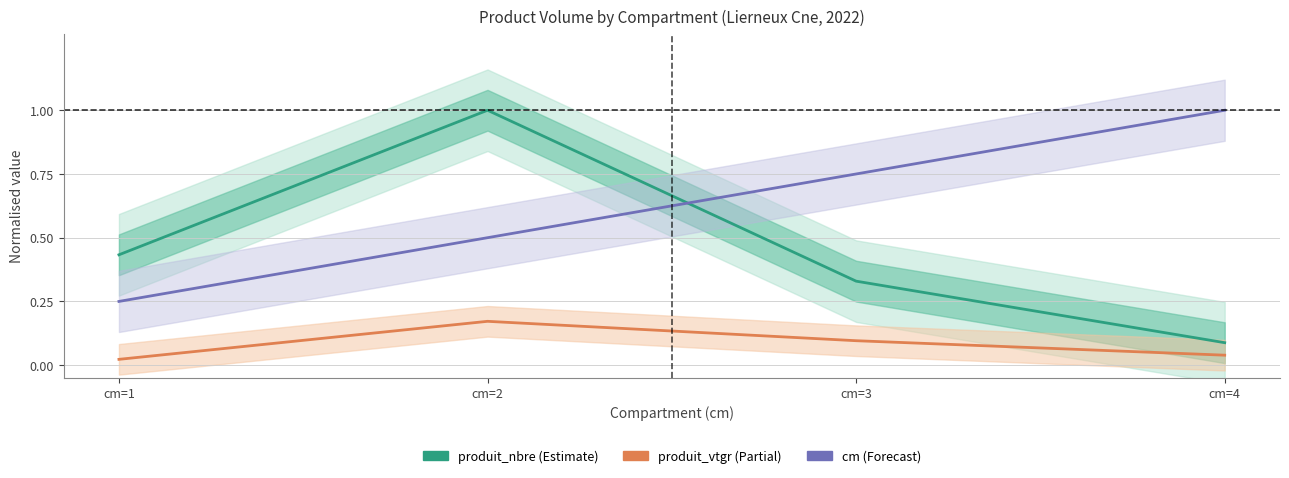

Reading left to right, extract all data points from this chart.

produit_nbre: 0.4	1.0	0.3	0.1
produit_vtgr: 0.0	0.2	0.1	0.0
cm: 0.2	0.5	0.8	1.0